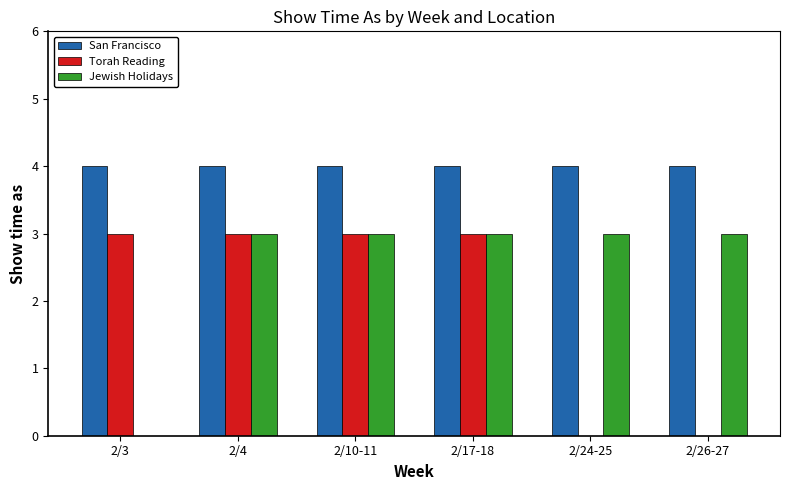

What is the maximum value shown in the chart?

4